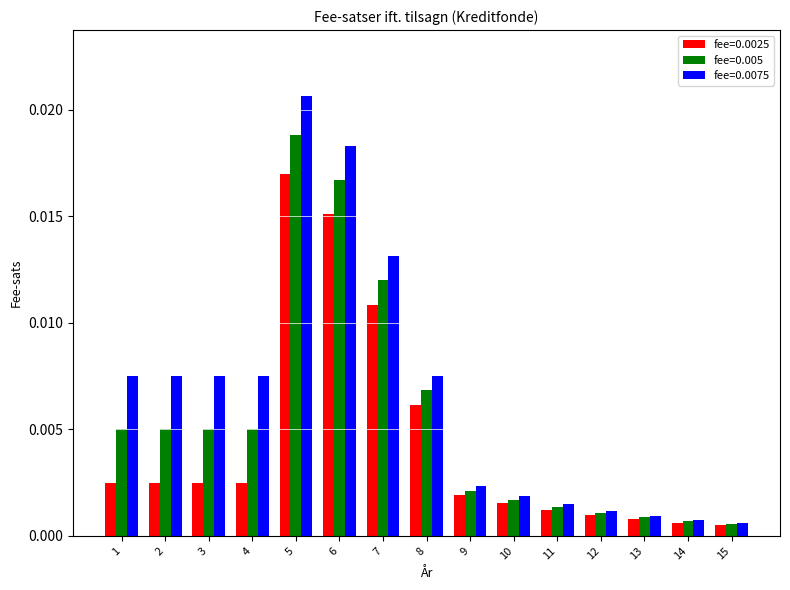

Which series has the largest range (max minus min)?

fee=0.0075